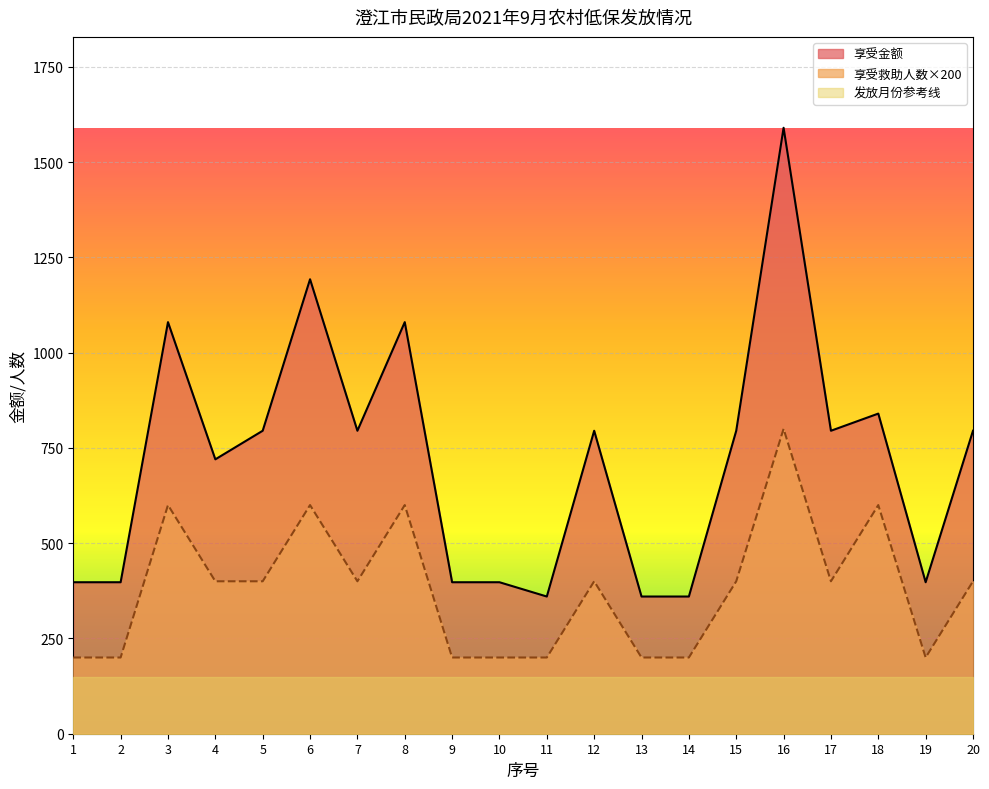

What is the difference between the second highest and minimum values in the 享受救助人数 series?

400.0